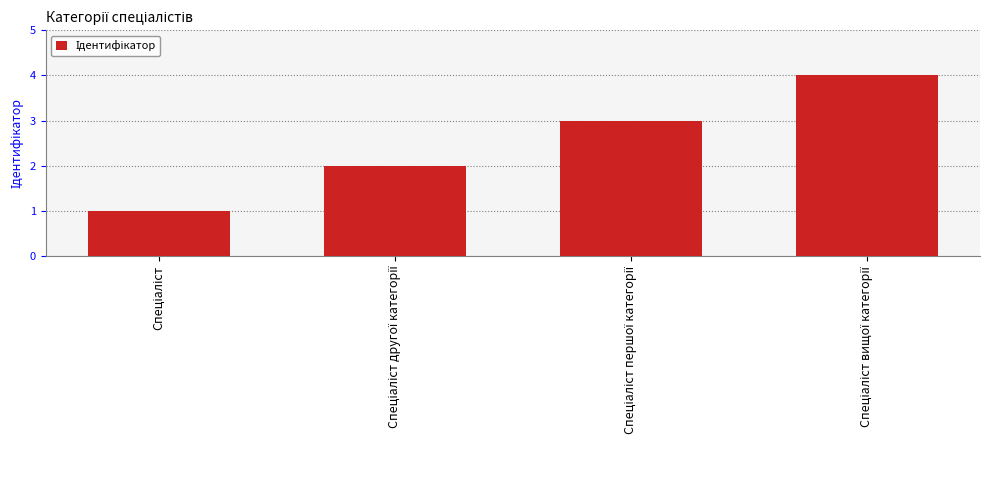

What is the maximum value shown in the chart?

4